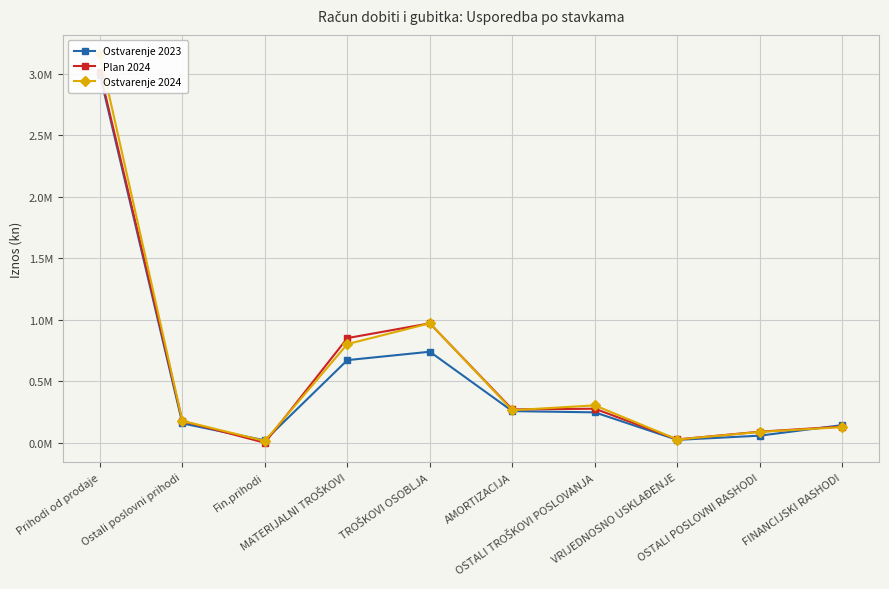

Which category has the lowest value in the Plan 2024 series?

Fin.prihodi